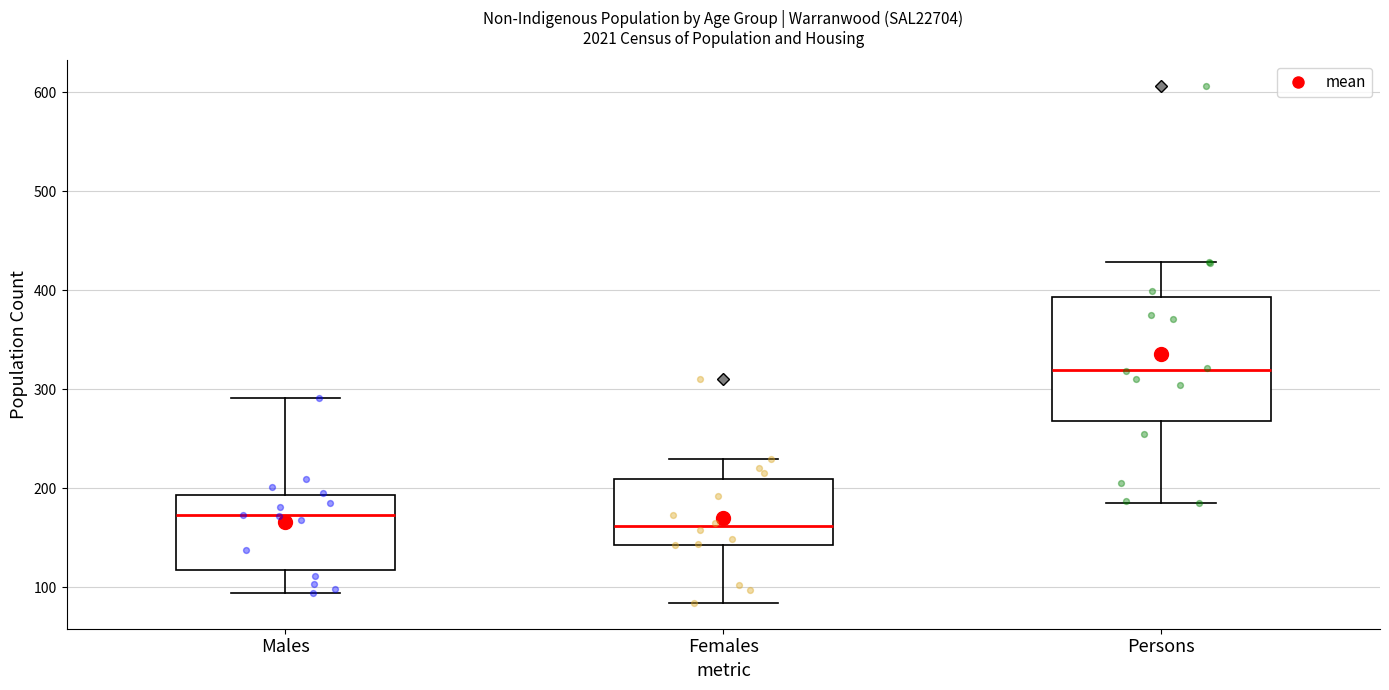

Where is the lower edge of the box for Males on the y-axis? The values are not printed on the chart, so give them approximately, as read against the axis.

120